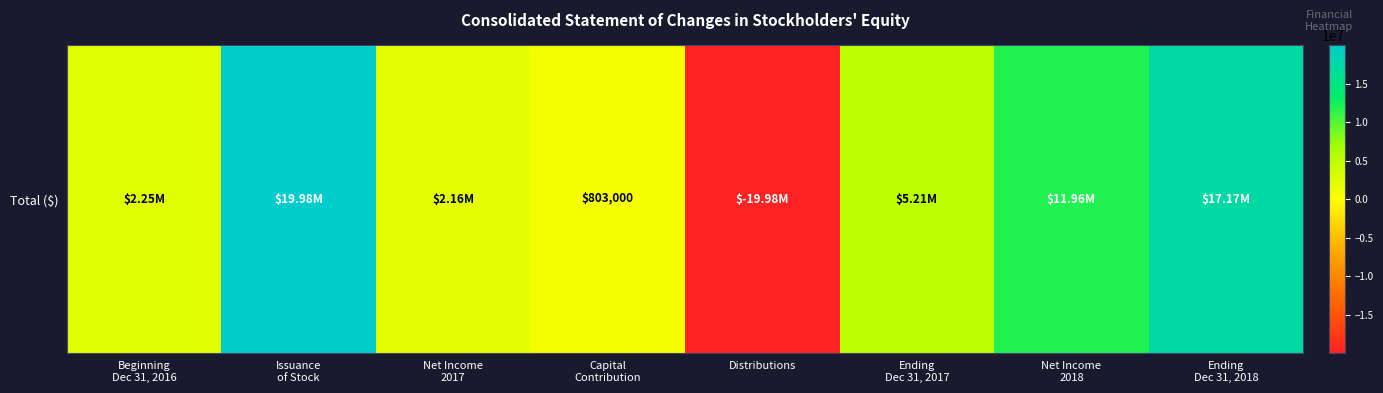

The value at Ending
Dec 31, 2018 is 24022915. True or false?

False